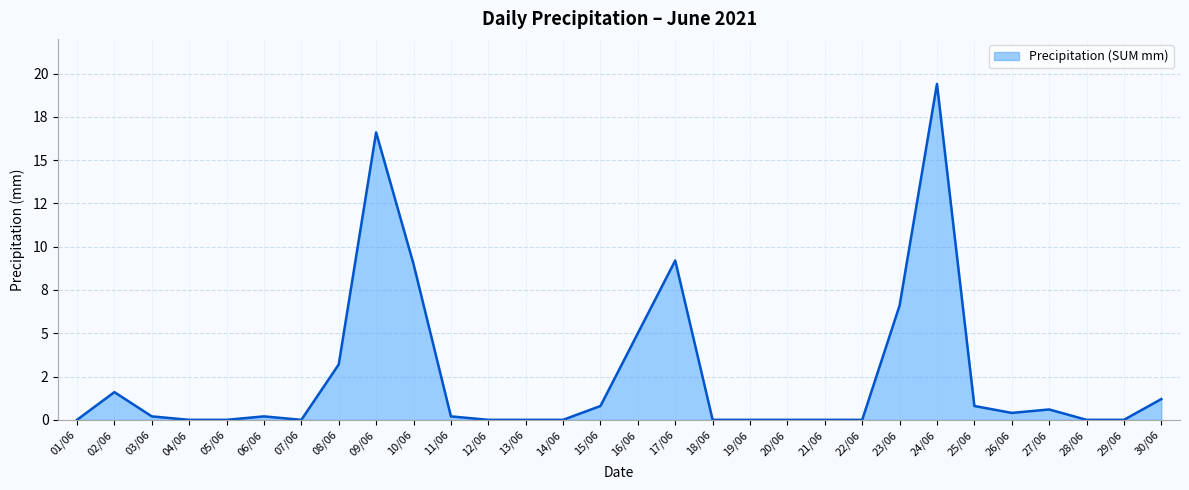

Is this an area chart (filled region under the line)?

Yes